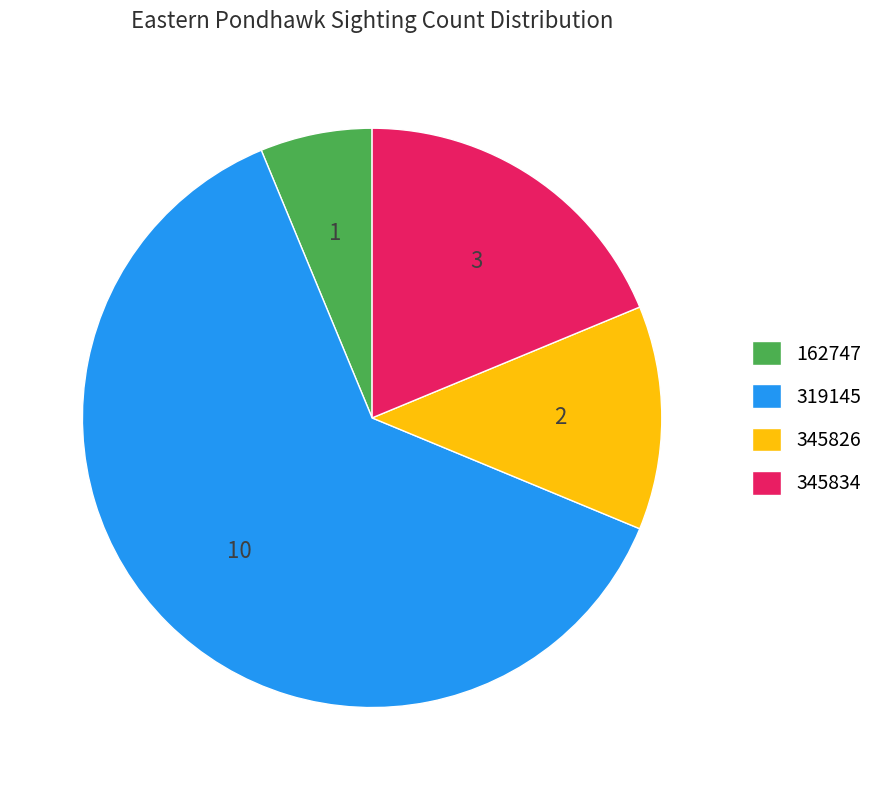

Rank the categories by value from lowest to highest.

162747, 345826, 345834, 319145